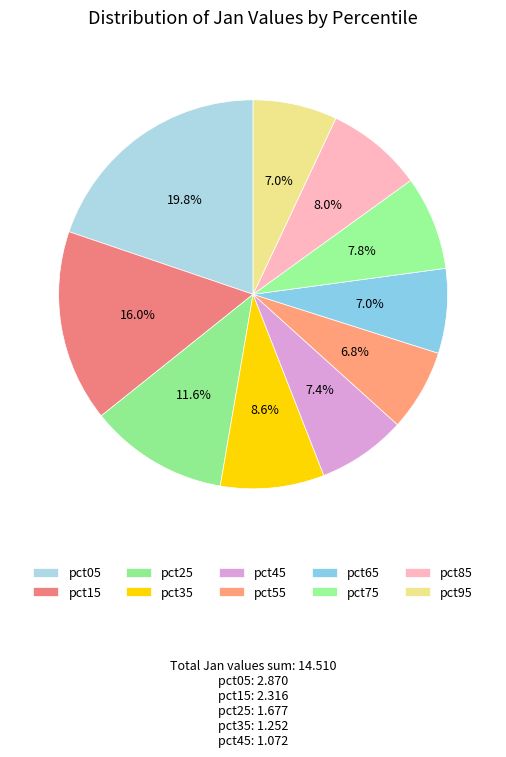

How much of the chart is everything except pct65?

93.0%